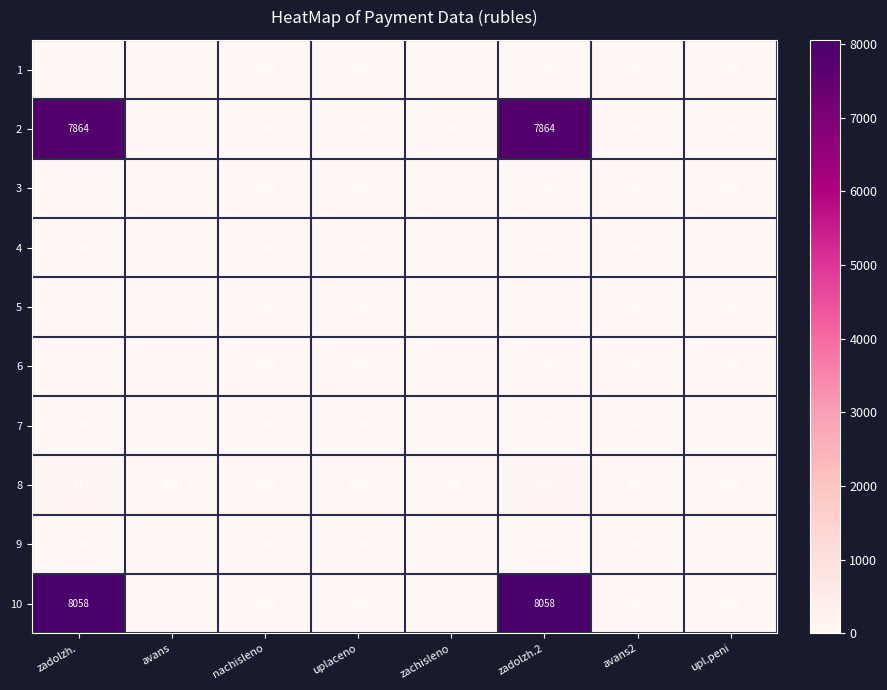

Which series has the widest spread of values?

10